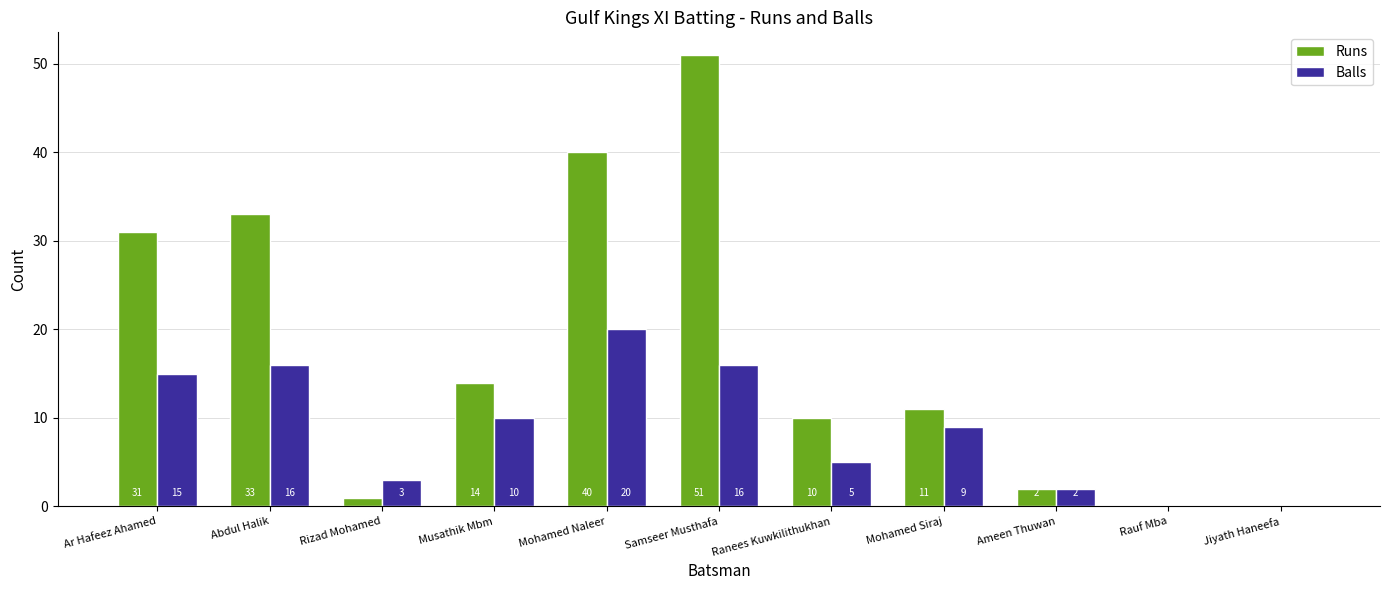

What is the sum of the Balls values at Rizad Mohamed and Musathik Mbm?

13